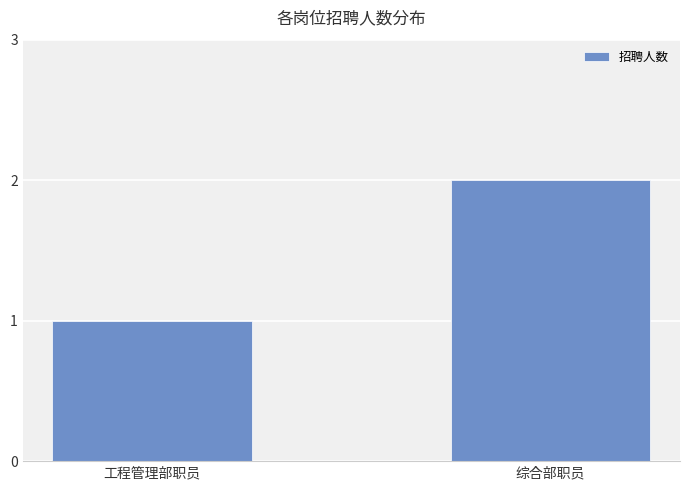

What is the value of the 1st bar from the left?

1